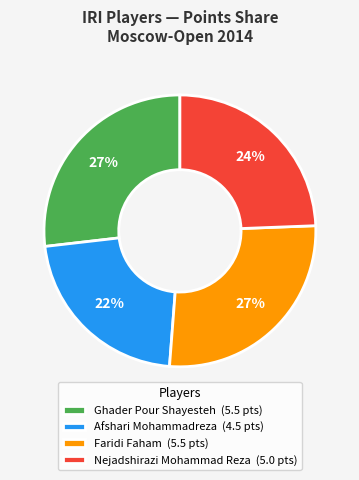

What is the ratio of the value at Afshari Mohammadreza to the value at Ghader Pour Shayesteh?

0.8